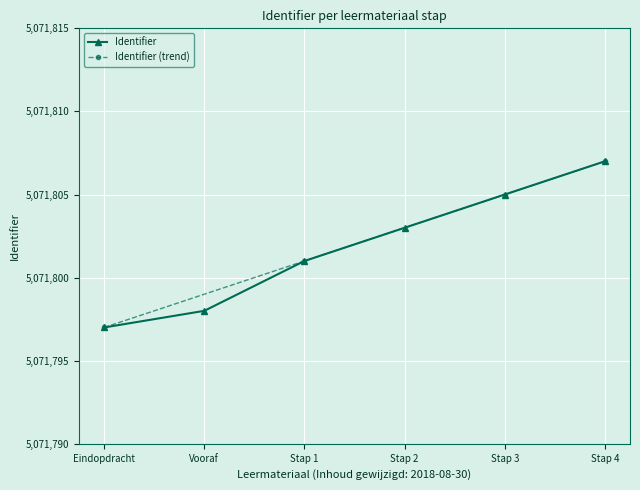

What is the value of the Identifier point at the 3rd from the left?

5071801